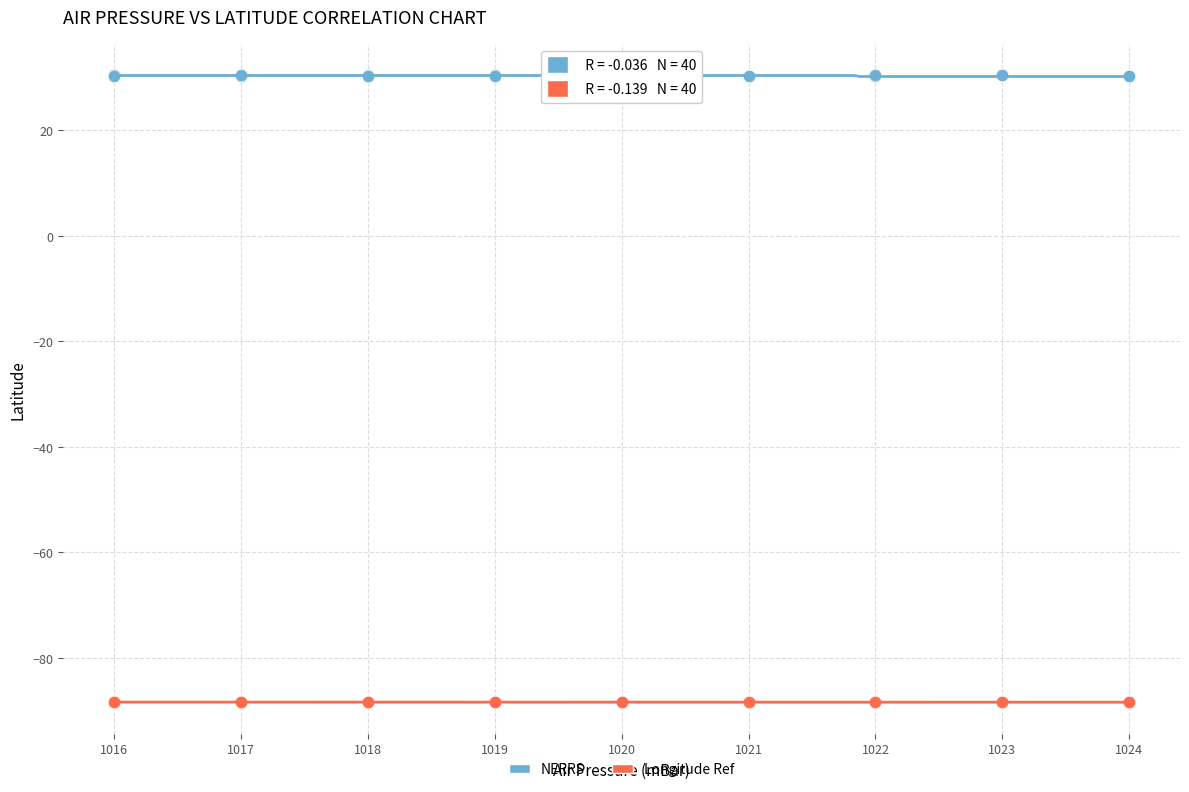

What are all the series names shown in the legend?

NERRS, Longitude Ref